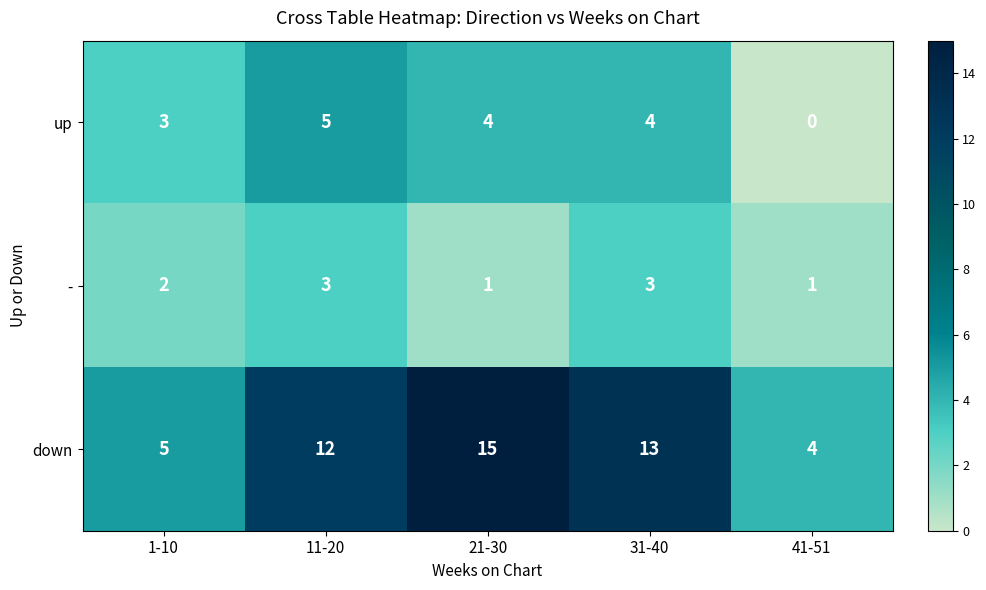

Which label corresponds to the smallest value in the chart?

41-51